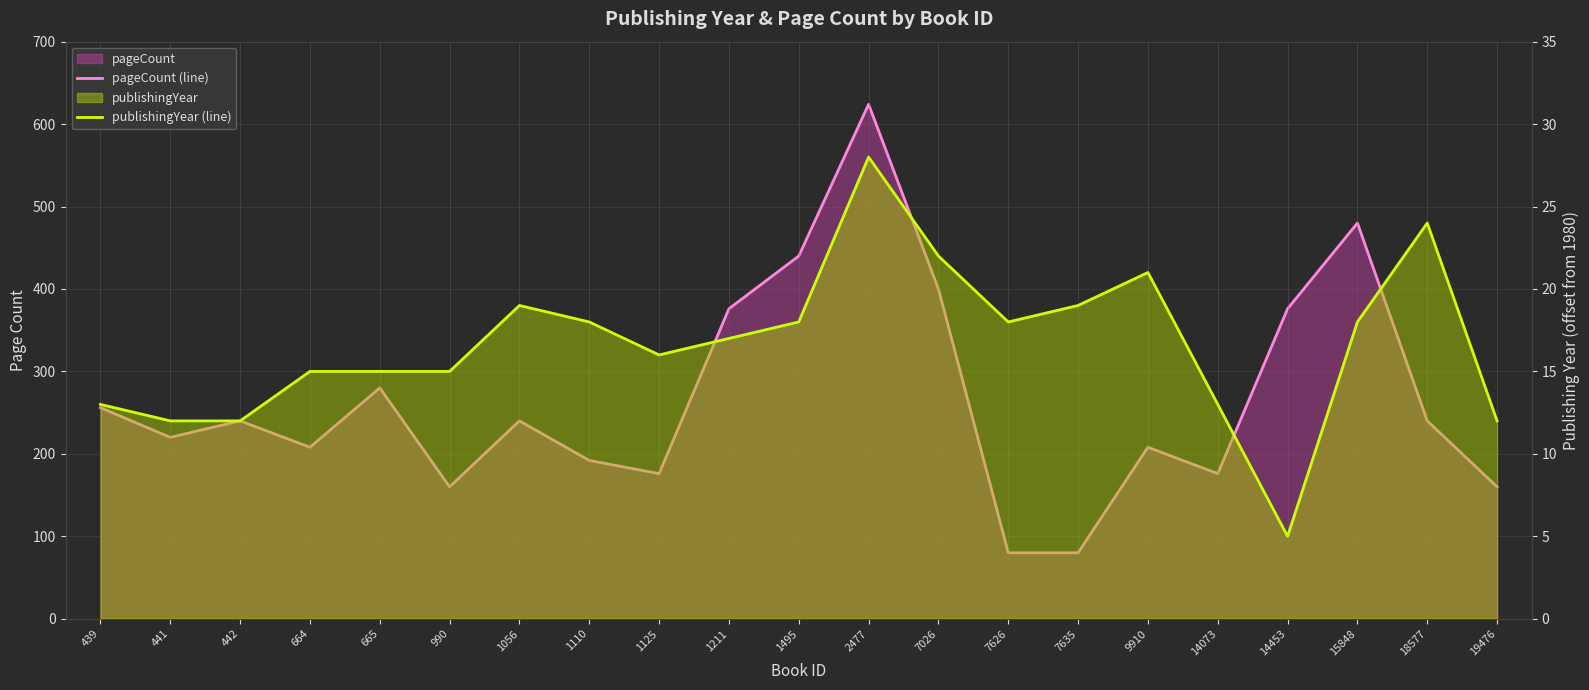

Reading left to right, list all the values displayed in this chart.

pageCount (line): 439=256	441=220	442=240	664=208	665=280	990=160	1056=240	1110=192	1125=176	1211=376	1495=440	2477=624	7026=400	7626=80	7635=80	9910=208	14073=176	14453=376	15848=480	18577=240	19476=160
publishingYear (line): 439=13	441=12	442=12	664=15	665=15	990=15	1056=19	1110=18	1125=16	1211=17	1495=18	2477=28	7026=22	7626=18	7635=19	9910=21	14073=13	14453=5	15848=18	18577=24	19476=12